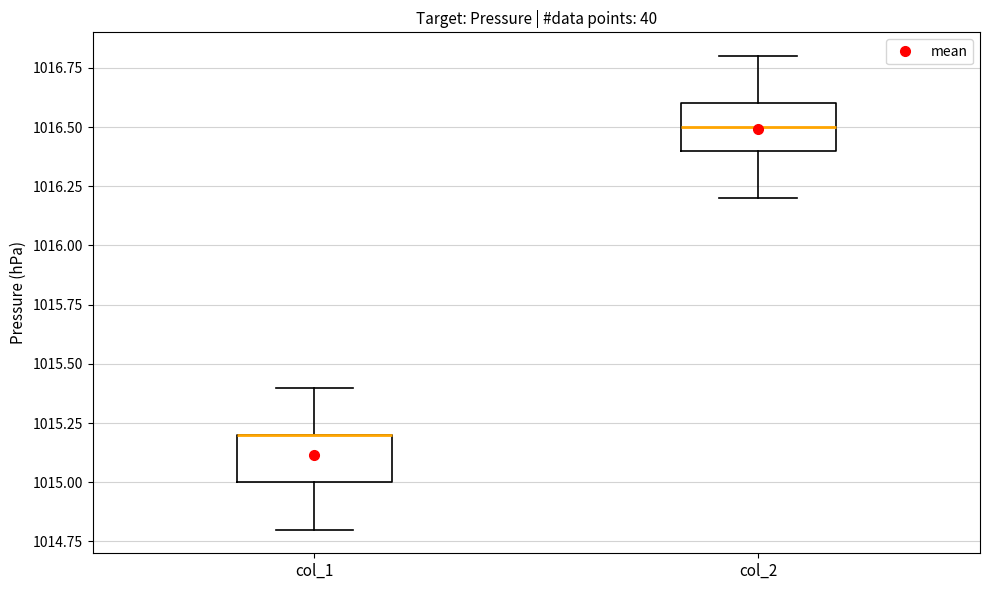

Reading left to right, transcribe this box plot: for each box, give where its median line is, the range the box spans, and where its two whiskers end, as read against the y-axis. The values are not printed on the chart, so give them approximately, as read against the axis.

col_1: median 1015.2 (drawn on the box's upper edge), box 1015.0 to 1015.2, whiskers 1014.8 to 1015.4
col_2: median 1016.5, box 1016.4 to 1016.6, whiskers 1016.2 to 1016.8